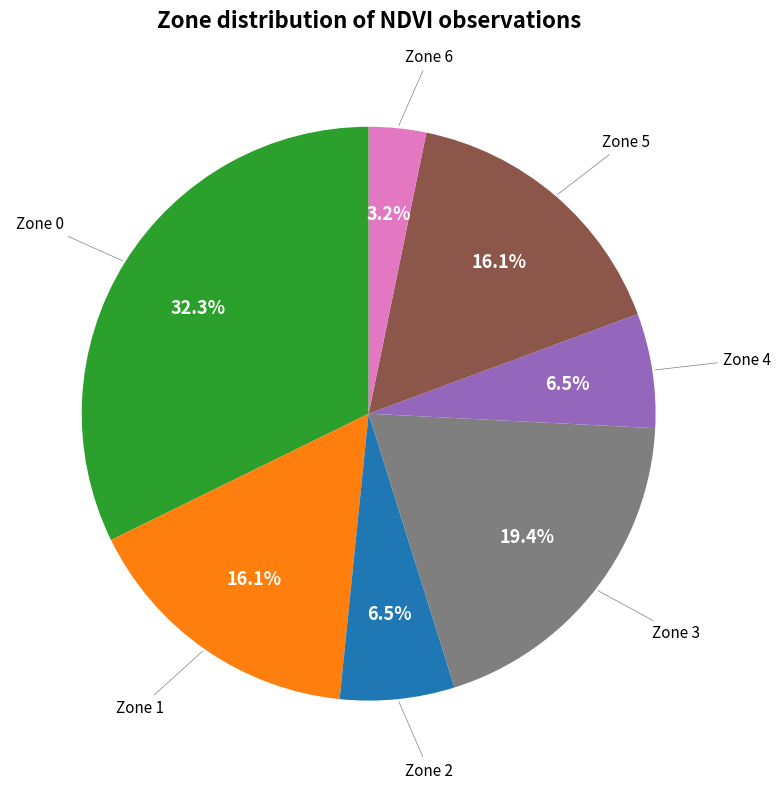

Is there any slice that represents more than half of the pie?

No